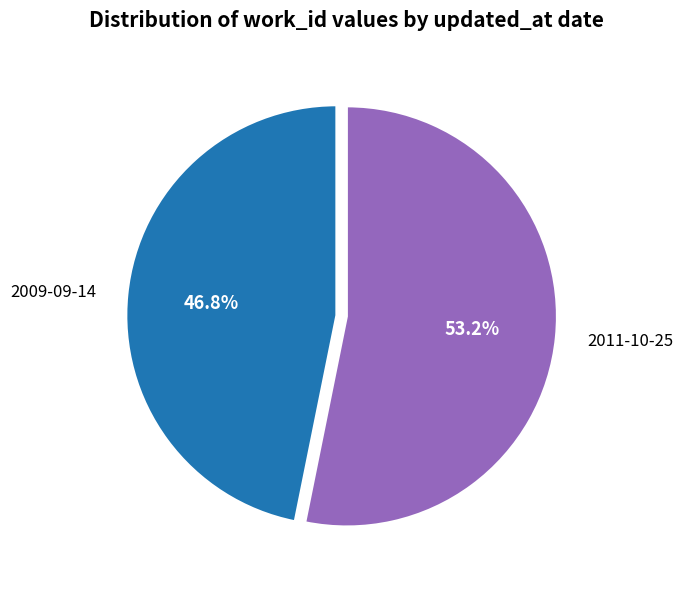

What percentage is the 2011-10-25 slice, to the nearest percent?

53%